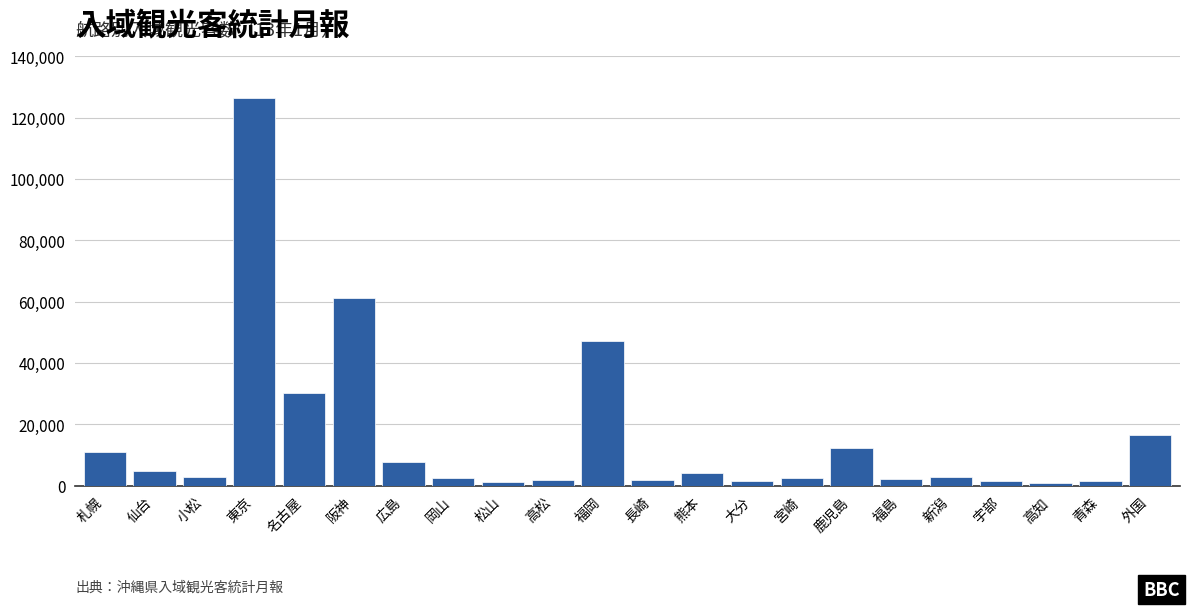

What is the change in value from 仙台 to 阪神?

+56400